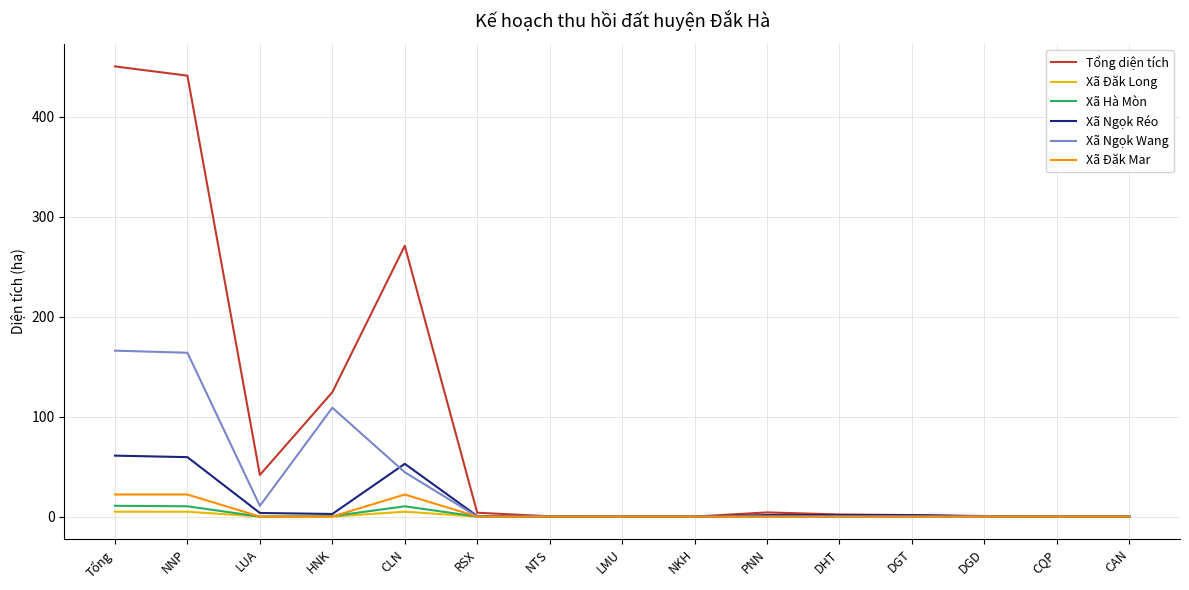

Which series has the largest range (max minus min)?

Tổng diện tích